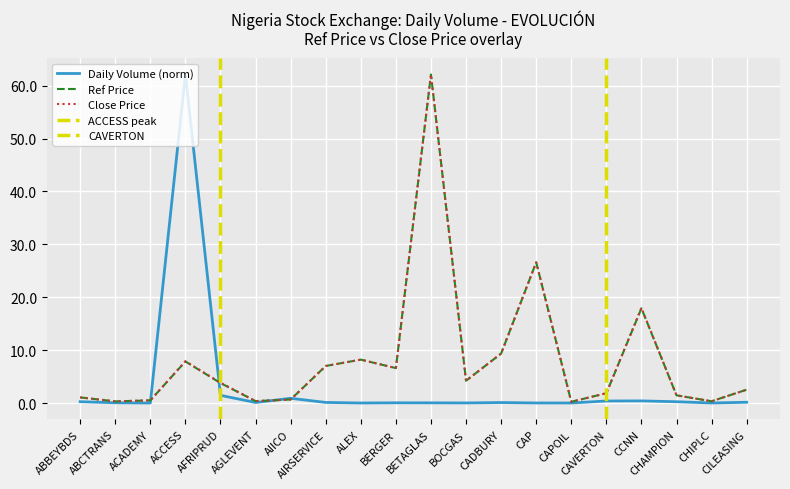

How many lines are shown in the chart?

3